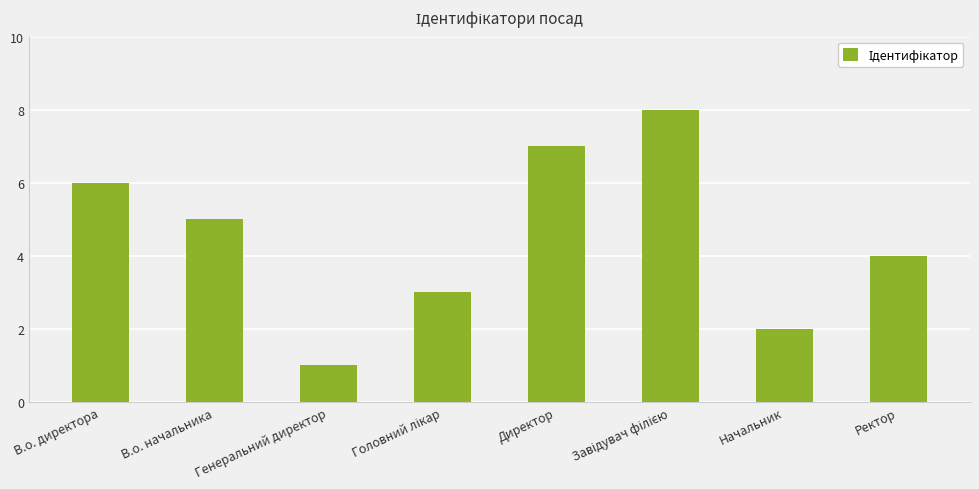

Where is the data nearest to the value 4?

Ректор